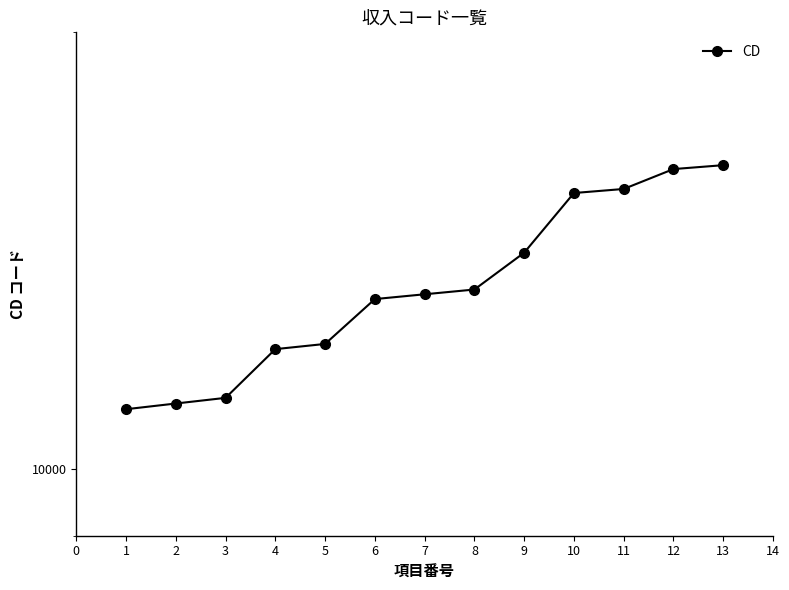

Reading right to left, what are all the values shown in this chart?

16200	16100	15600	15500	14100	13300	13200	13100	12200	12100	11200	11100	11000